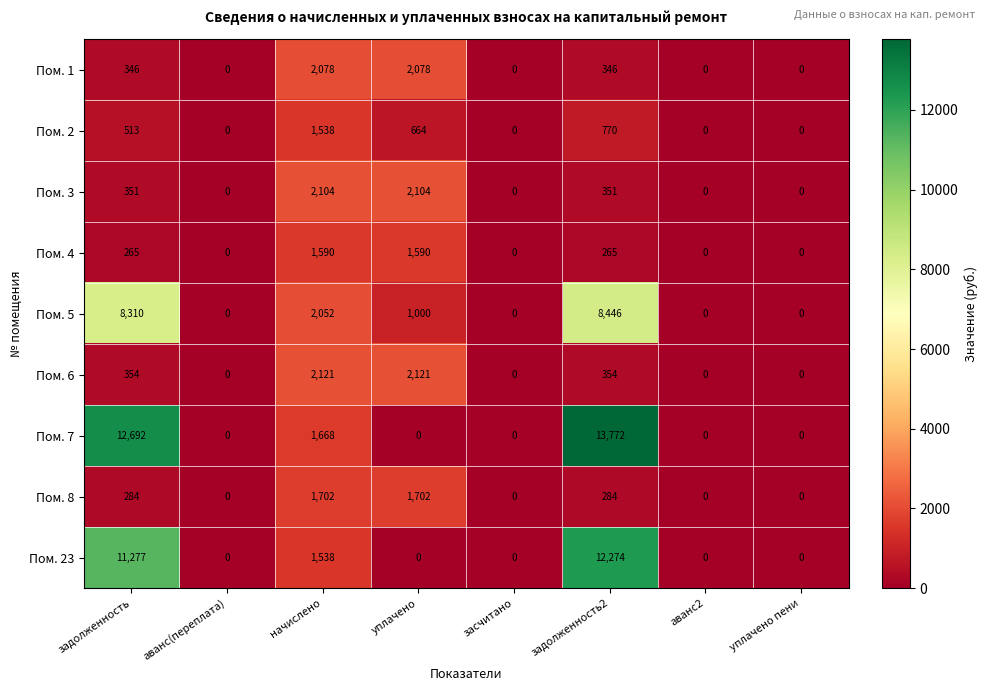

The value of Пом. 2 at уплачено пени is 0. True or false?

True